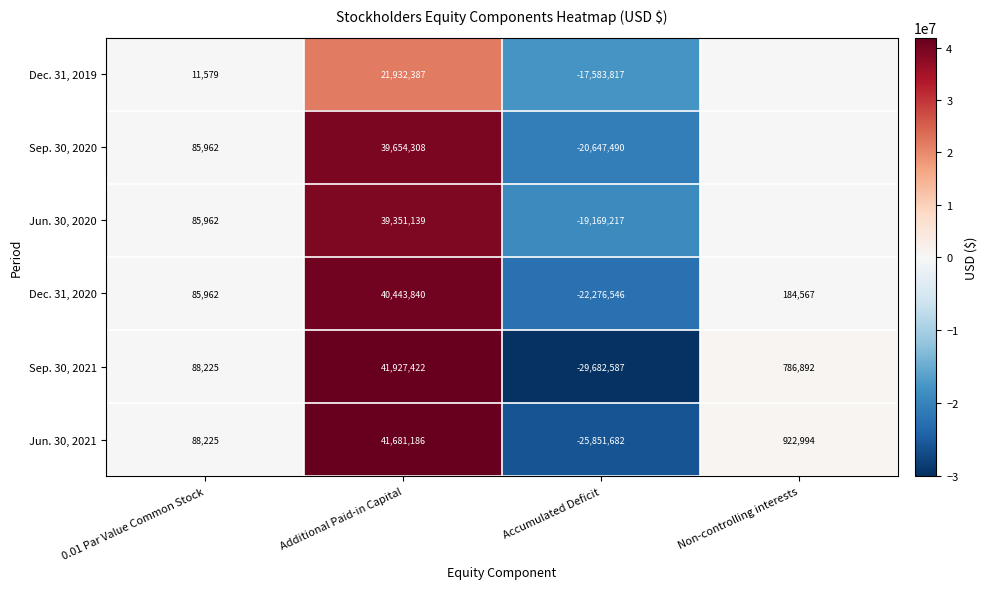

How many negative values does the Dec. 31, 2020 series have?

1